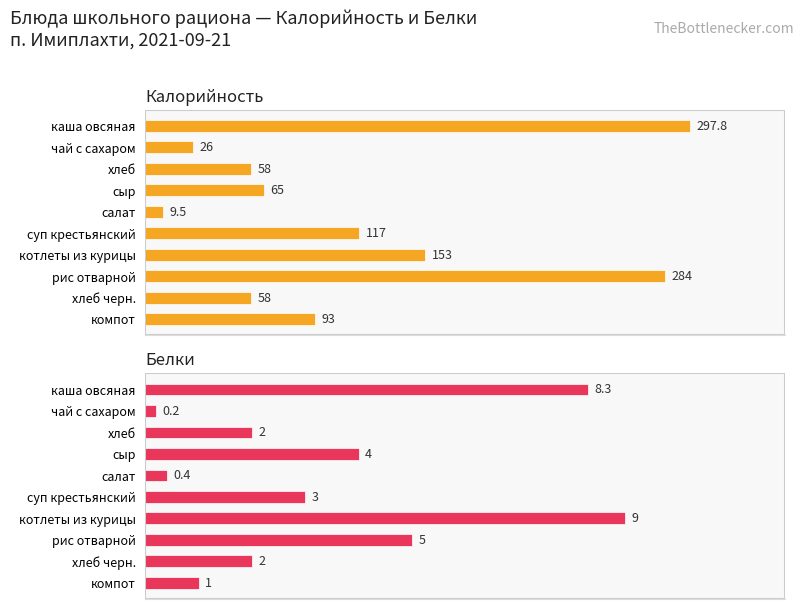

Reading left to right, transcribe all the data shown in this chart.

Калорийность: 297.8	26.0	58.0	65.0	9.5	117.0	153.0	284.0	58.0	93.0
Белки: 8.3	0.2	2.0	4.0	0.4	3.0	9.0	5.0	2.0	1.0